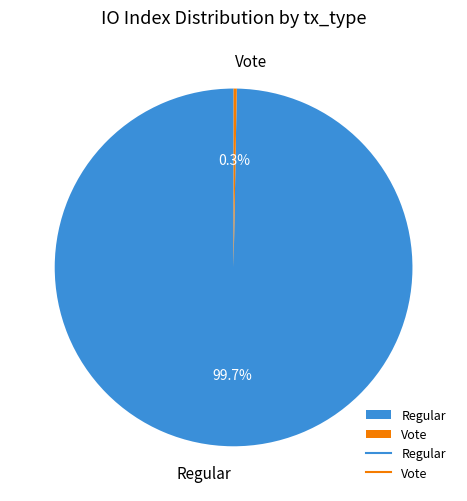

What percentage is the Regular slice, to the nearest percent?

100%